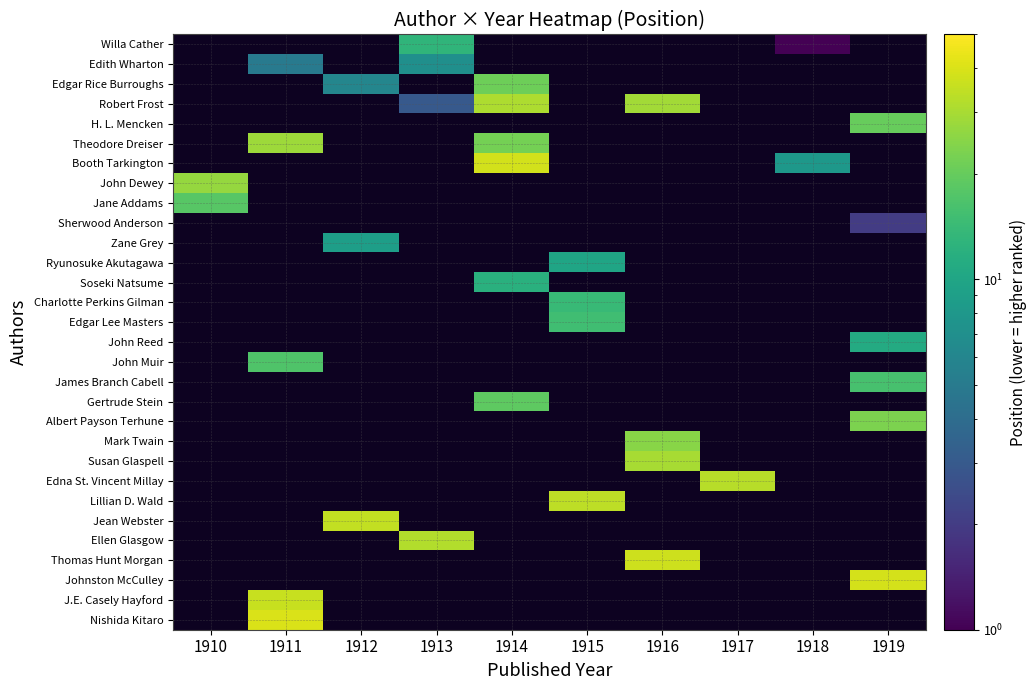

How many distinct data groups are displayed?

30